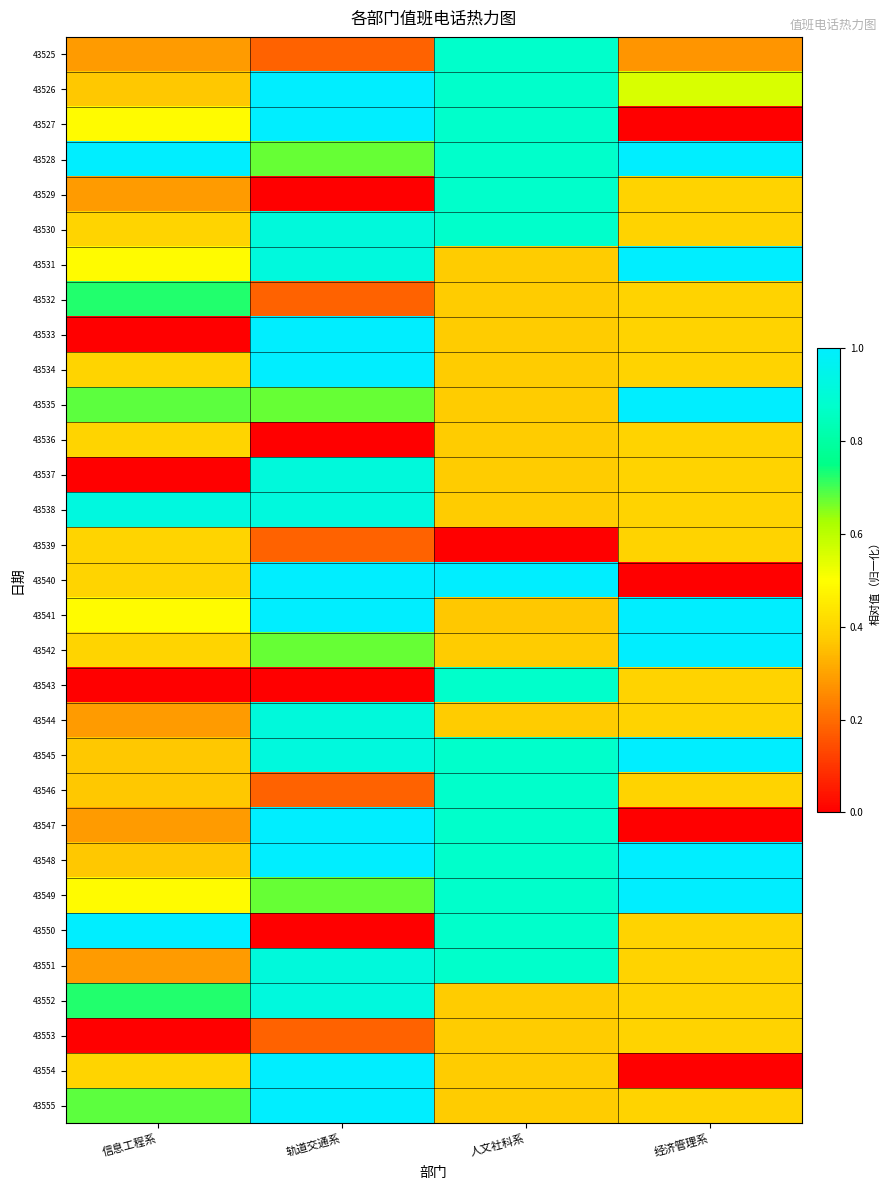

List the series in order of their peak value, highest first.

43526, 43527, 43528, 43531, 43533, 43534, 43535, 43540, 43541, 43542, 43545, 43547, 43548, 43549, 43550, 43554, 43555, 43538, 43552, 43530, 43537, 43544, 43551, 43525, 43529, 43543, 43546, 43532, 43536, 43539, 43553